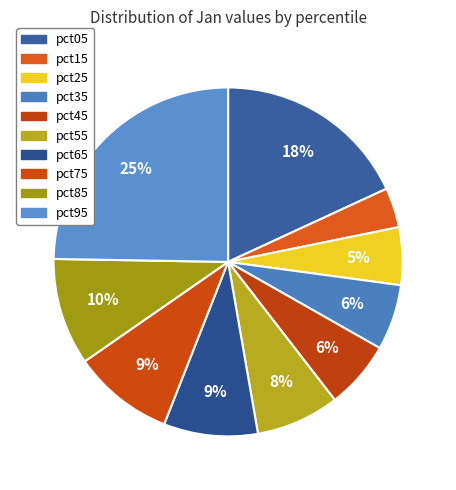

Count the number of slices in the pie.

10